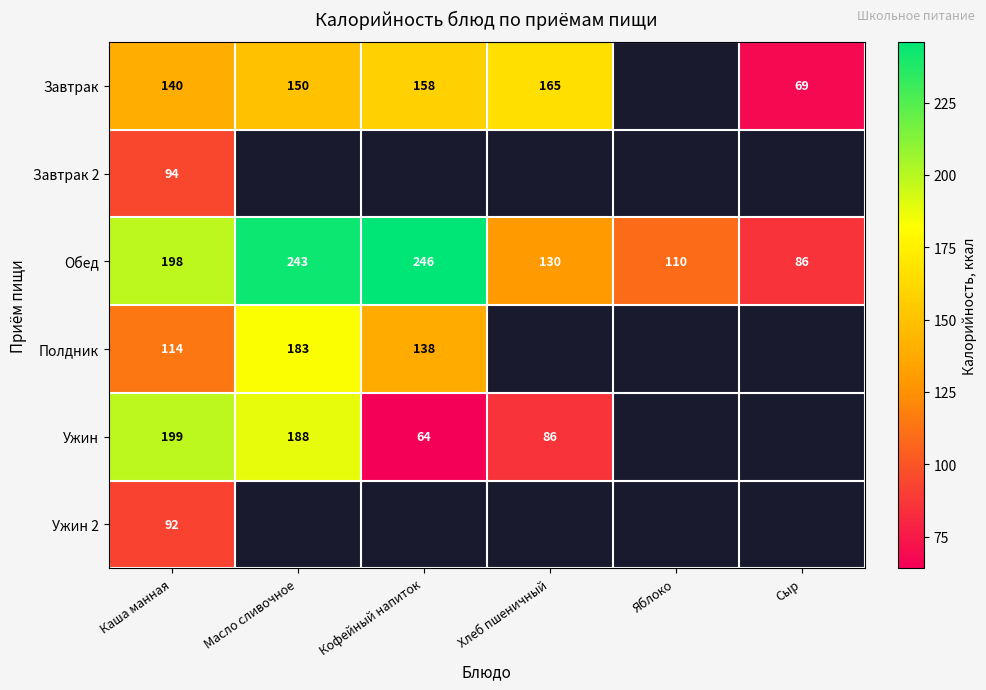

Is it true that Завтрак equals 221.9 at Масло сливочное?

False